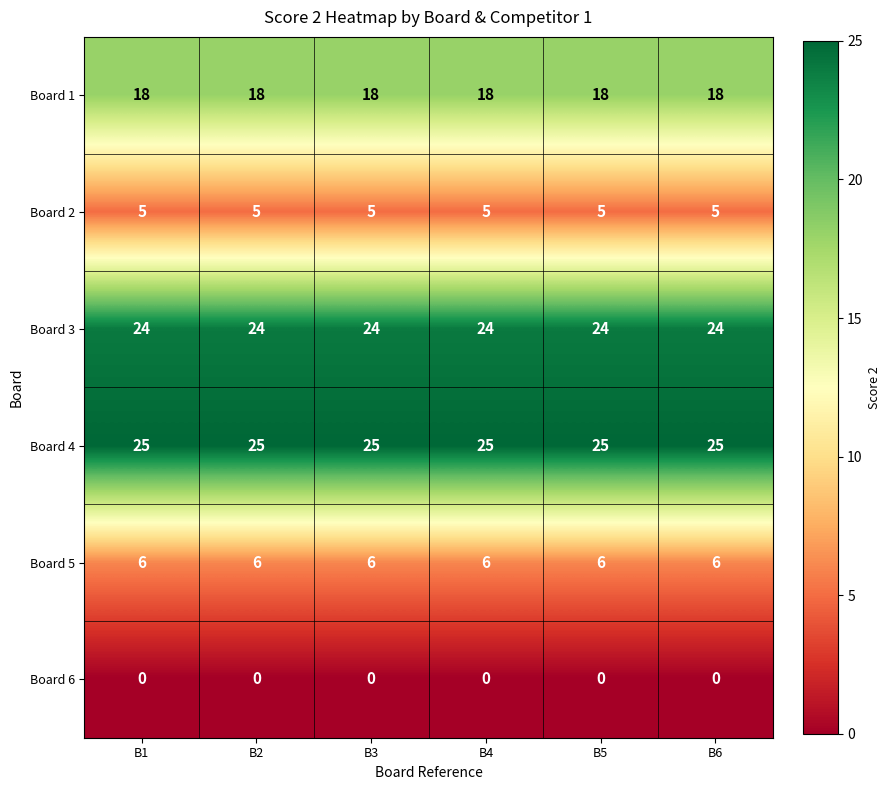

What is the spread (max minus min) of values at B4?

25